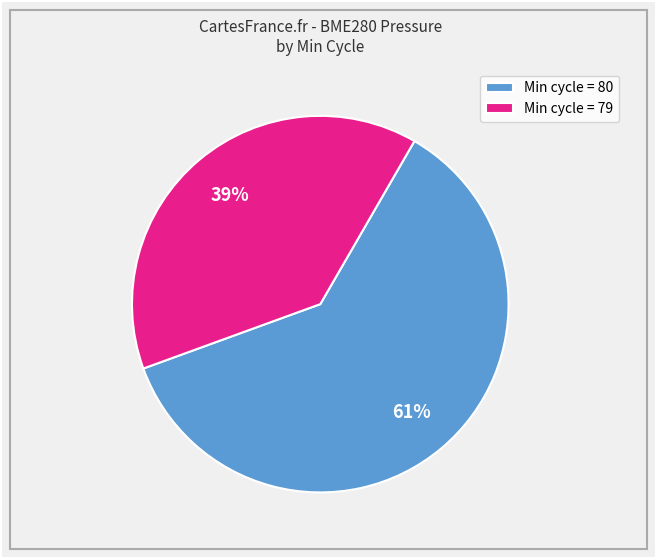

Approximately how many times larger is the value at Min cycle = 79 compared to Min cycle = 80?

0.6